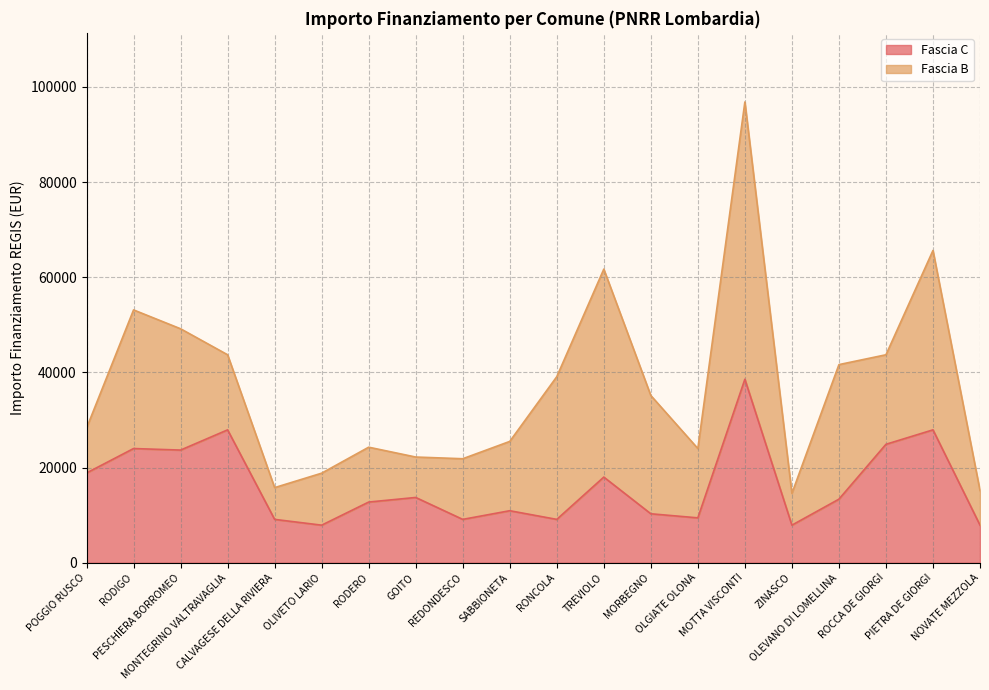

How many lines are shown in the chart?

2